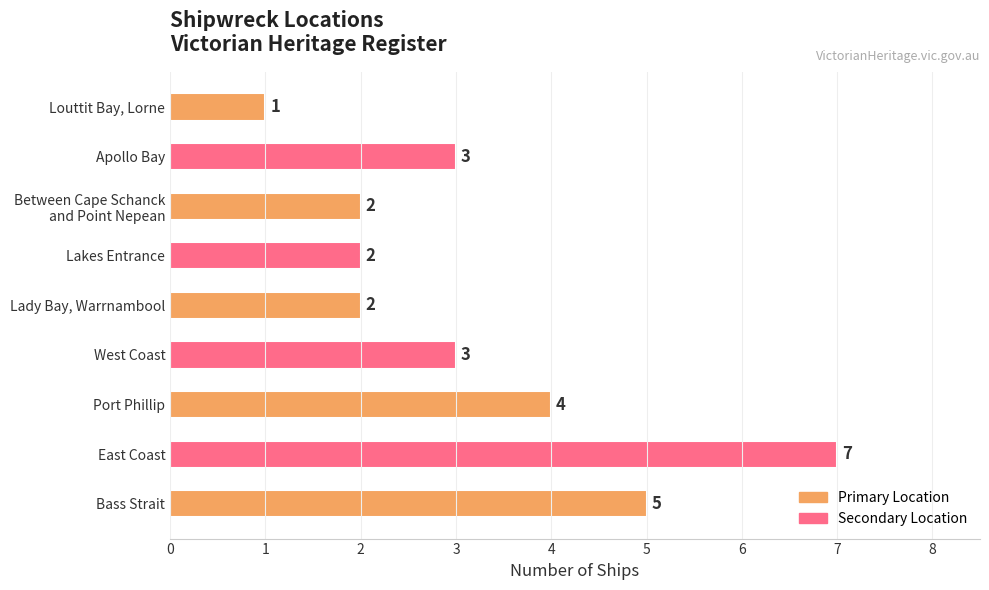

What is the change in value from East Coast to West Coast?

-4